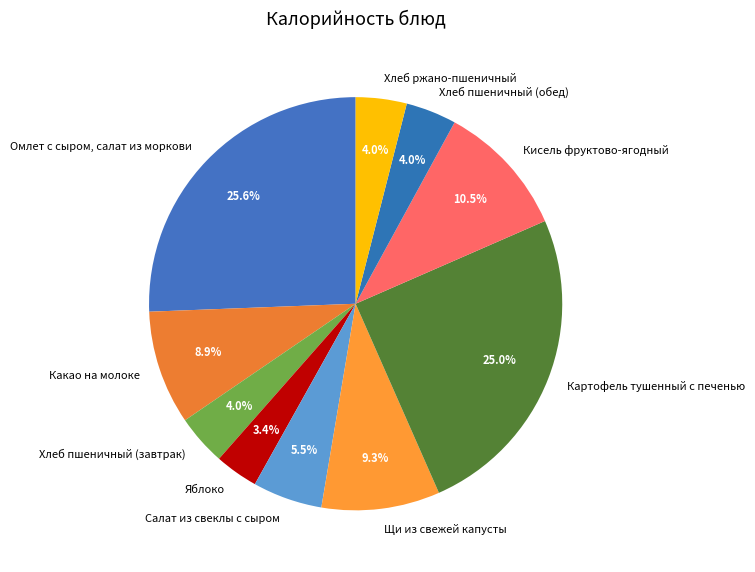

Approximately how many times larger is the value at Яблоко compared to Хлеб ржано-пшеничный?

0.9